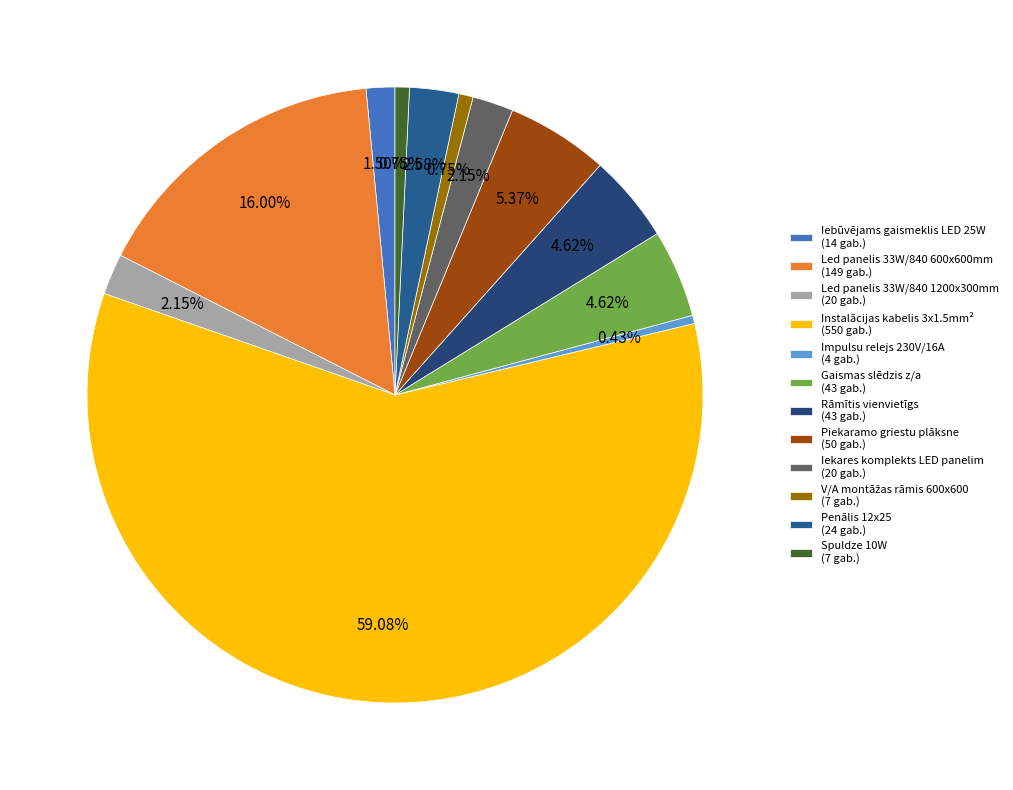

Count the number of slices in the pie.

12